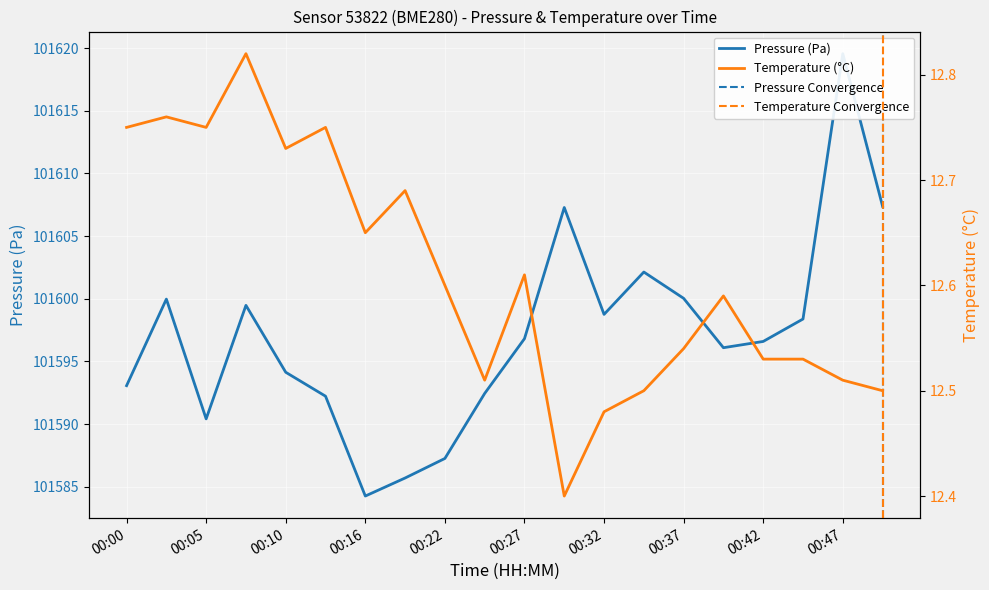

Which series has the widest spread of values?

pressure